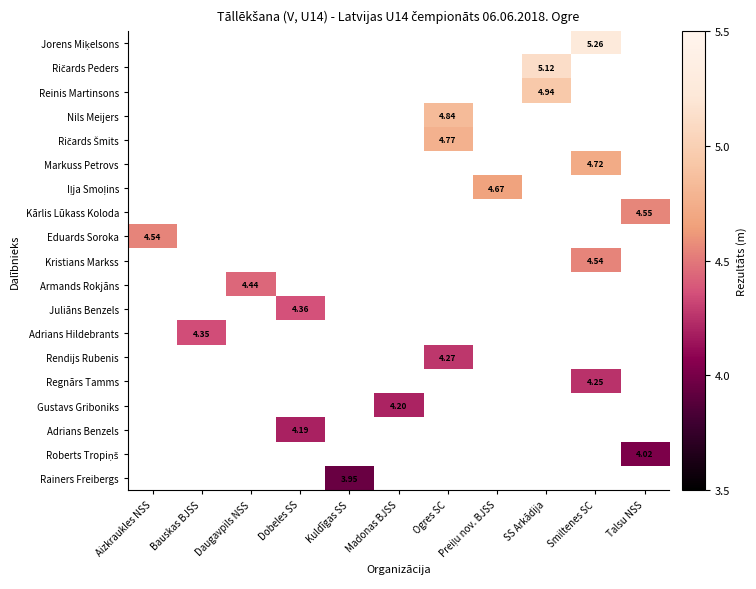

List the series in order of their overall mean, highest first.

Jorens Miķelsons, Ričards Peders, Reinis Martinsons, Nils Meijers, Ričards Šmits, Markuss Petrovs, Iļja Smoļins, Kārlis Lūkass Koloda, Eduards Soroka, Kristians Markss, Armands Rokjāns, Juliāns Benzels, Adrians Hildebrants, Rendijs Rubenis, Regnārs Tamms, Gustavs Griboniks, Adrians Benzels, Roberts Tropiņš, Rainers Freibergs